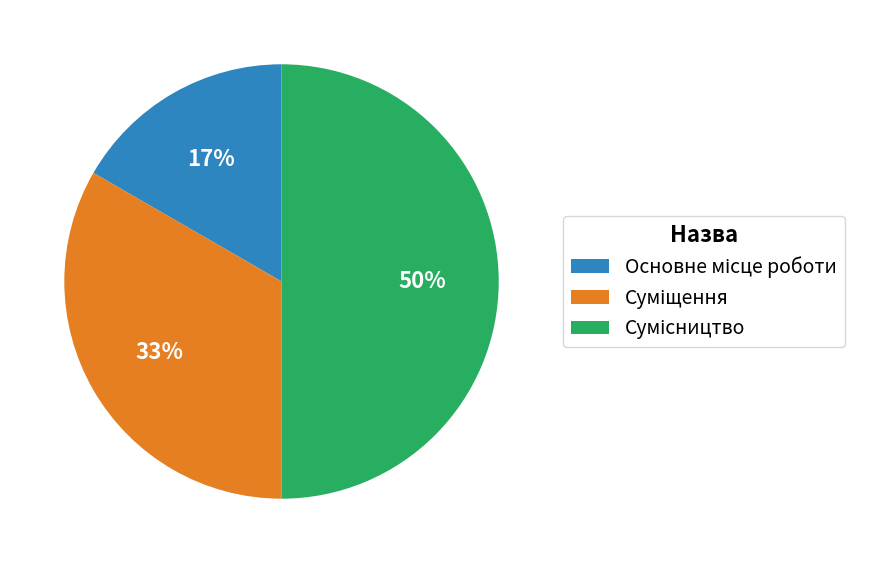

How many segments does this pie chart have?

3